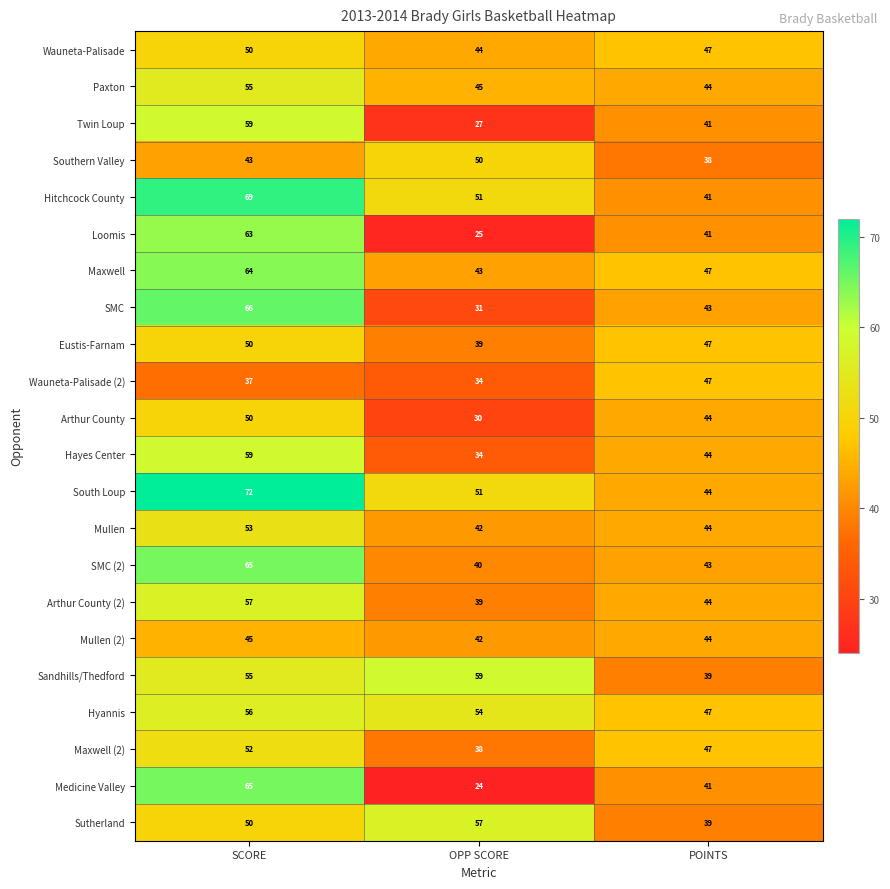

Rank the categories by Arthur County value from highest to lowest.

SCORE, POINTS, OPP SCORE